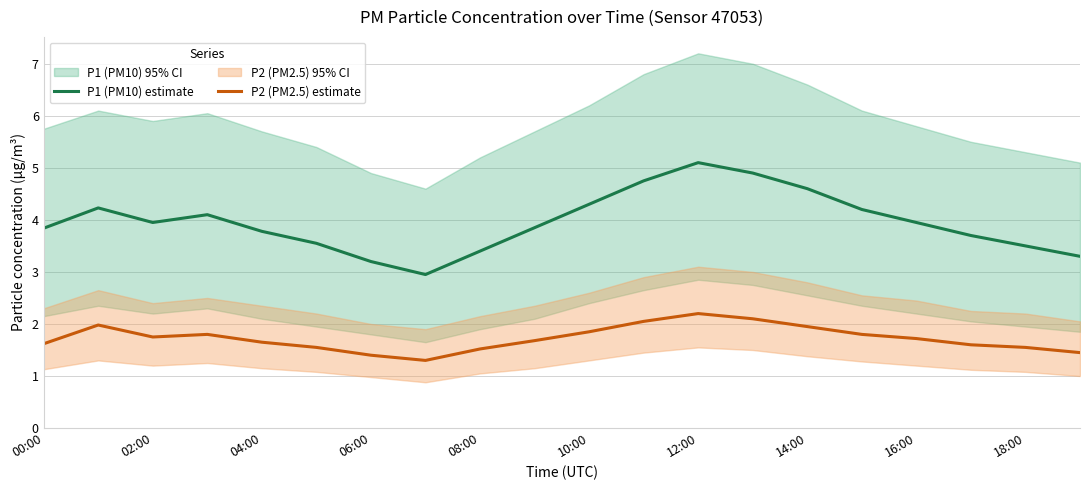

Reading left to right, list all the values displayed in this chart.

P1 (PM10) estimate: 3.8	4.2	4.0	4.1	3.8	3.5	3.2	3.0	3.4	3.9	4.3	4.8	5.1	4.9	4.6	4.2	4.0	3.7	3.5	3.3
P2 (PM2.5) estimate: 1.6	2.0	1.8	1.8	1.6	1.6	1.4	1.3	1.5	1.7	1.9	2.0	2.2	2.1	1.9	1.8	1.7	1.6	1.6	1.4